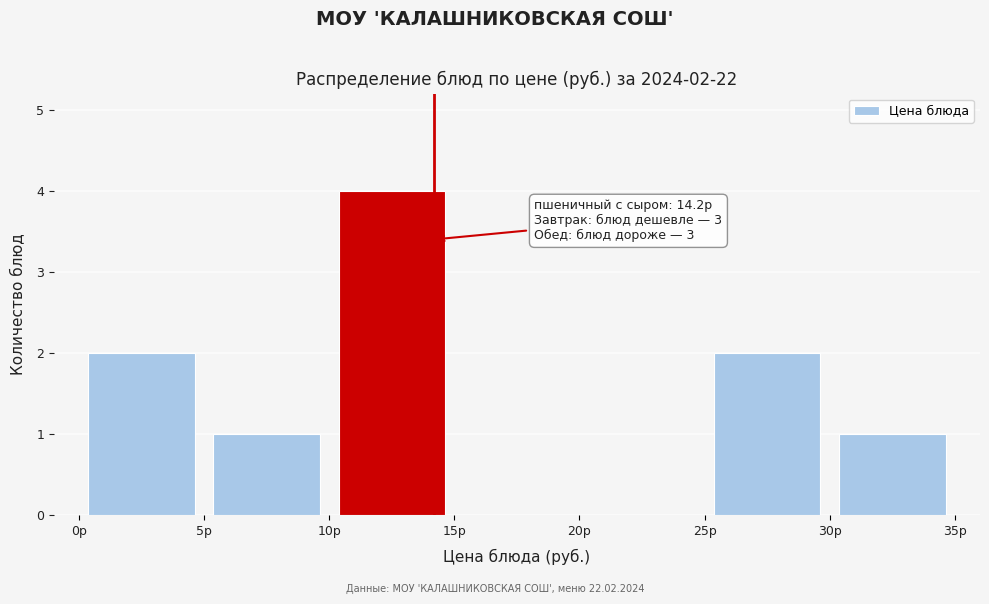

Which range on the x-axis has the tallest bar?

10 to 15